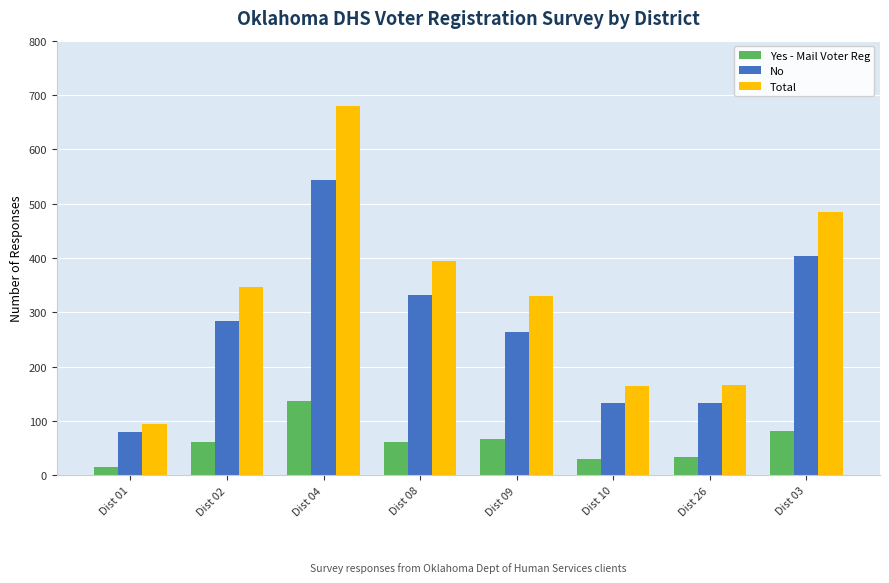

Count the number of data series in this chart.

3